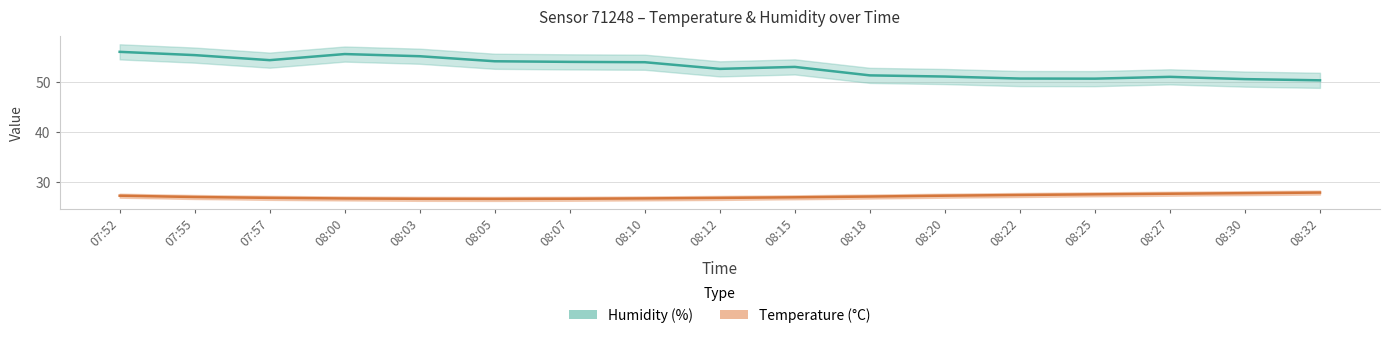

True or false: humidity and temperature intersect in this chart.

False